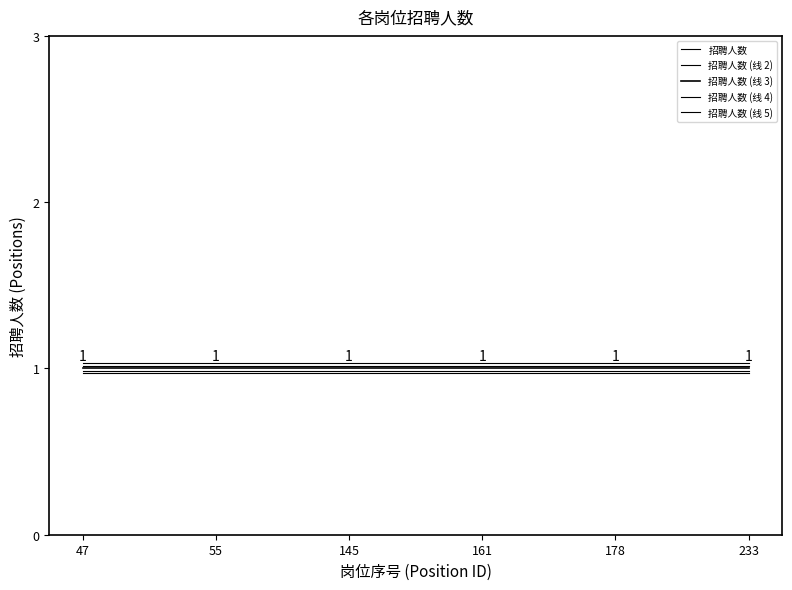

What is the value of the 招聘人数 point at the 5th from the left?

1.0